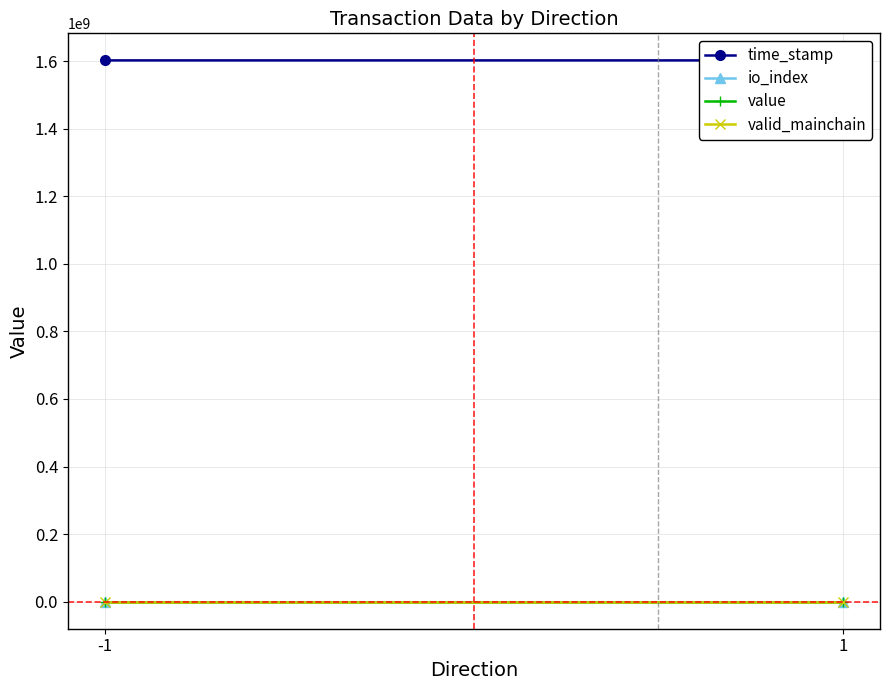

What is the maximum value for valid_mainchain?

1.0